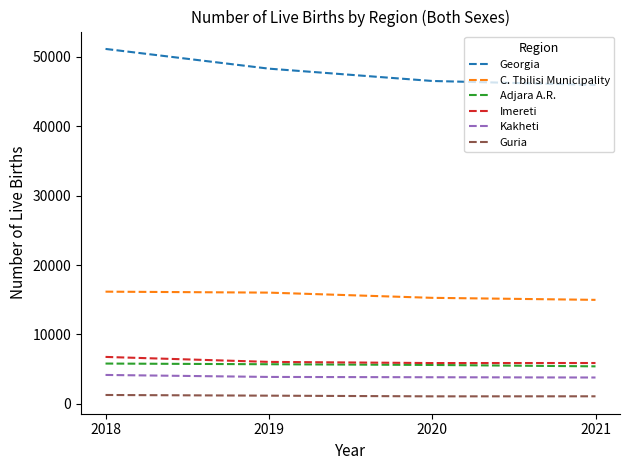

Where is Imereti nearest to the value 6315?

2019